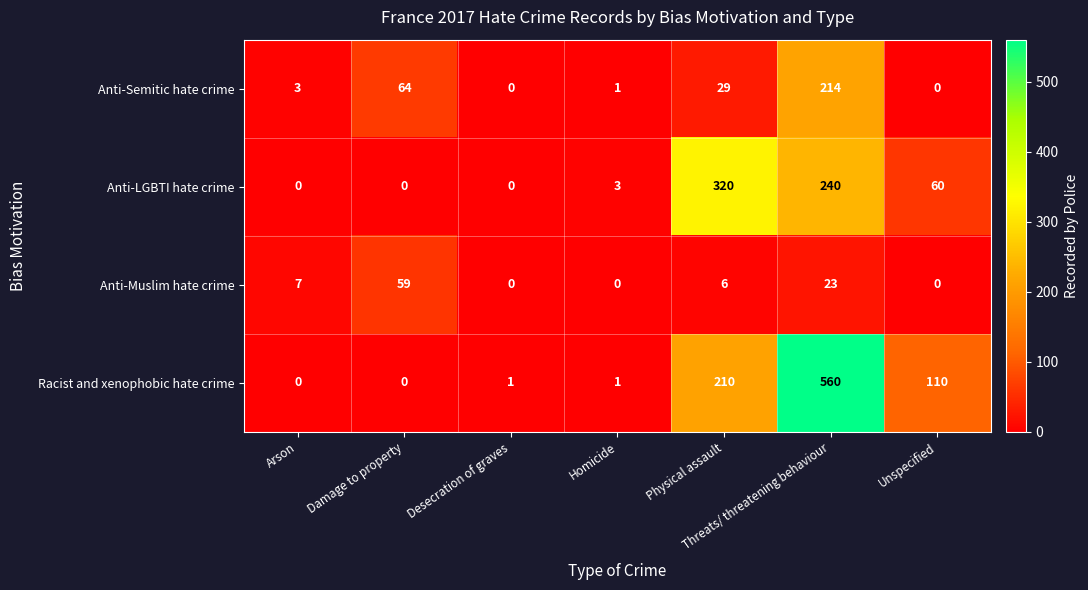

Rank the series by their maximum value, from lowest to highest.

Anti-Muslim hate crime, Anti-Semitic hate crime, Anti-LGBTI hate crime, Racist and xenophobic hate crime